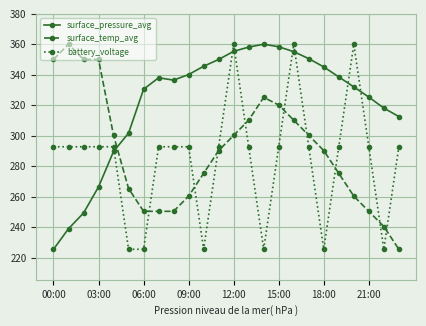

What is the highest value of the surface_temp_avg series?

360.1